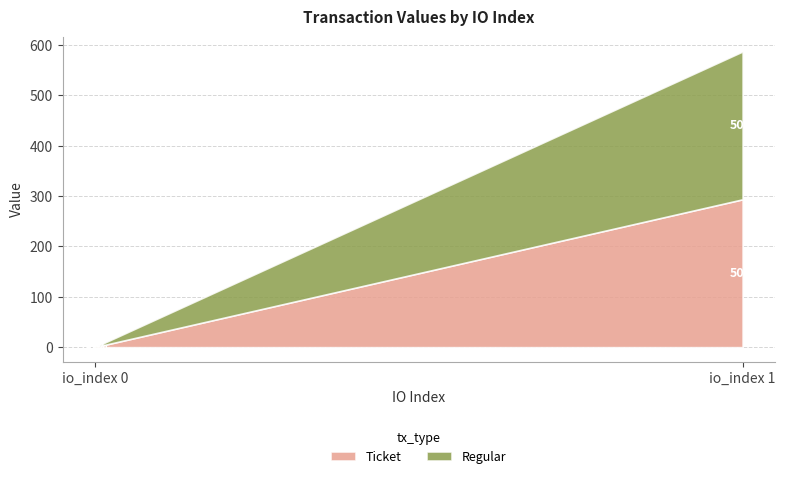

True or false: Regular has a value of 293.7 at io_index 1.

True